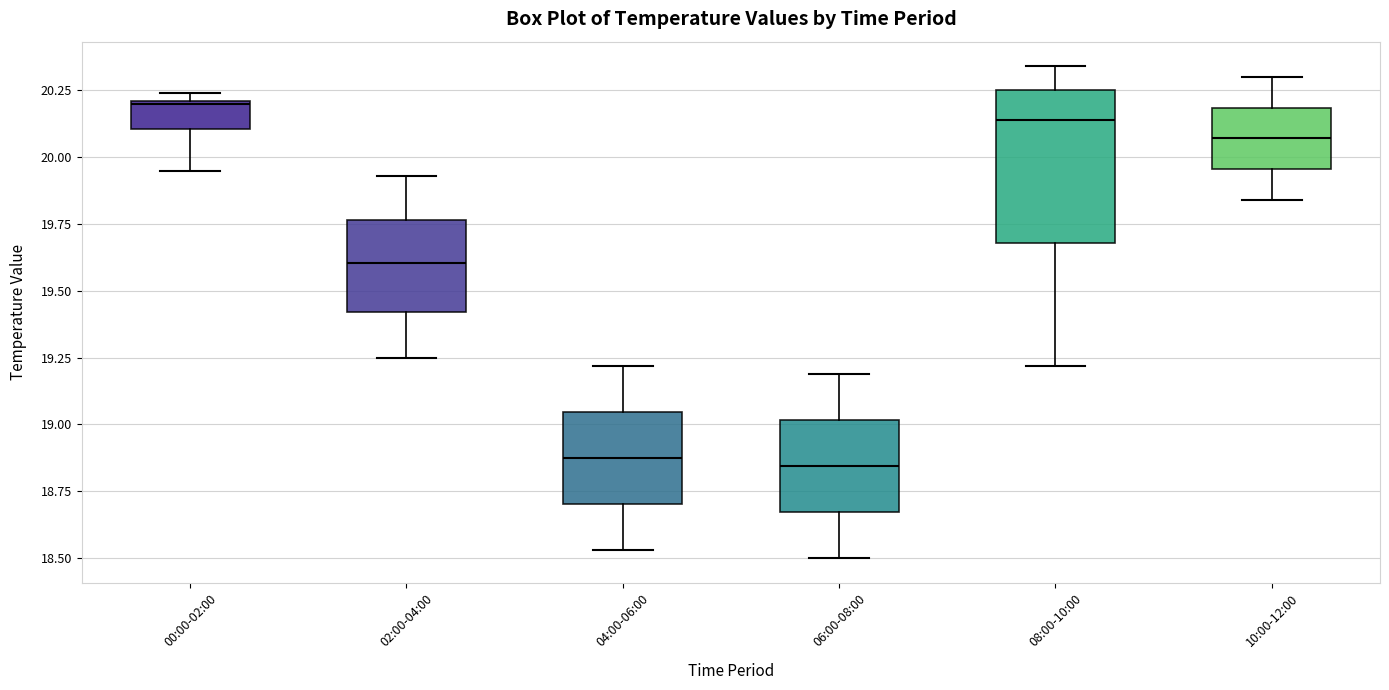

Reading left to right, read every box against the y-axis: the position of its median line, the range the box covers, and the ends of its whiskers. The values are not printed on the chart, so give them approximately, as read against the axis.

00:00-02:00: median 20.20, box 20.10 to 20.20, whiskers 19.95 to 20.25
02:00-04:00: median 19.60, box 19.40 to 19.75, whiskers 19.25 to 19.95
04:00-06:00: median 18.90, box 18.70 to 19.05, whiskers 18.55 to 19.20
06:00-08:00: median 18.85, box 18.65 to 19.00, whiskers 18.50 to 19.20
08:00-10:00: median 20.15, box 19.70 to 20.25, whiskers 19.20 to 20.35
10:00-12:00: median 20.05, box 19.95 to 20.20, whiskers 19.85 to 20.30